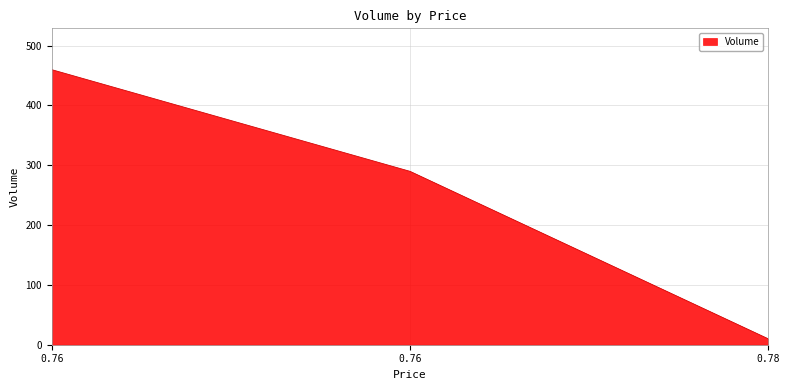

Which label corresponds to the largest value in the chart?

0.76